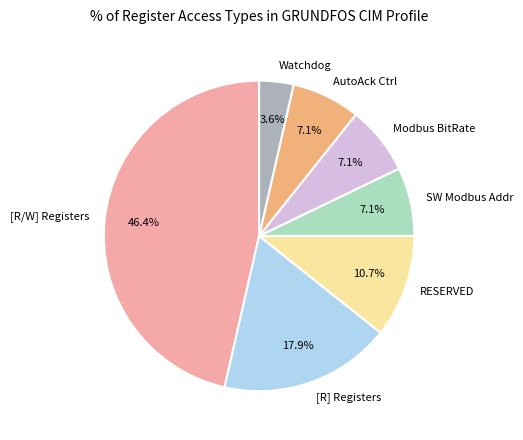

Does any single category account for the majority?

No